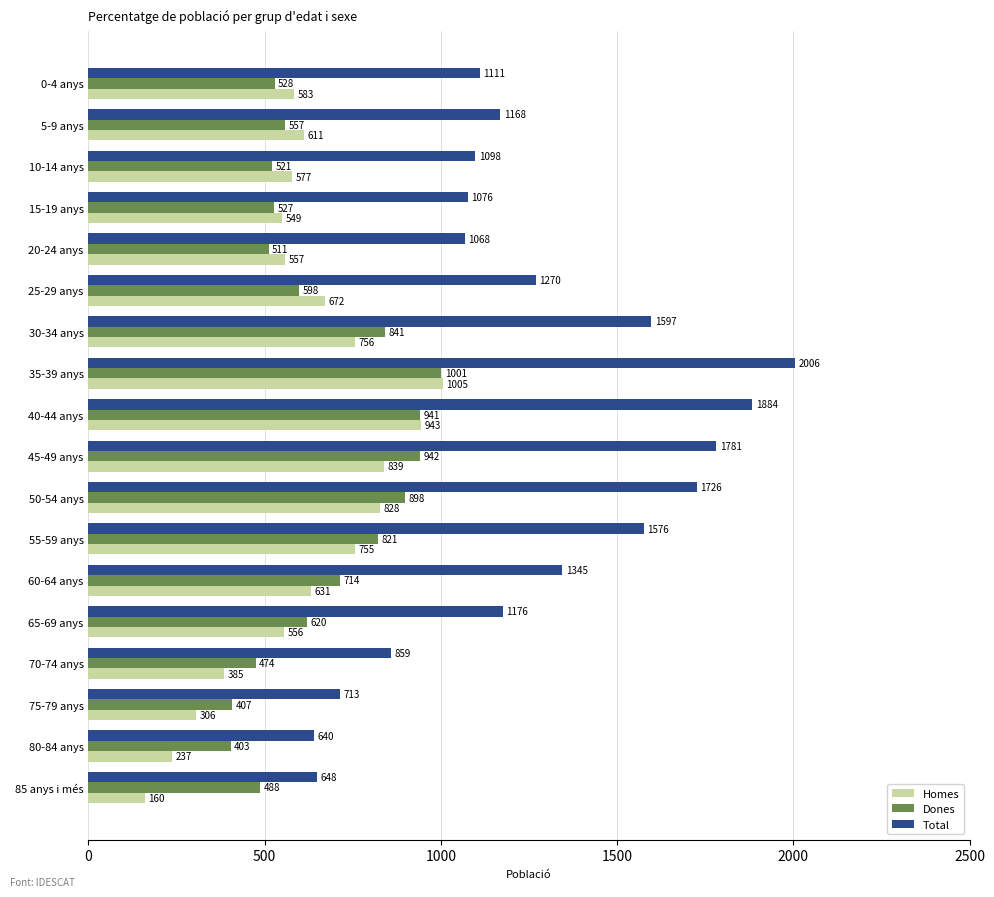

Is it true that Total equals 1270 at 25-29 anys?

True